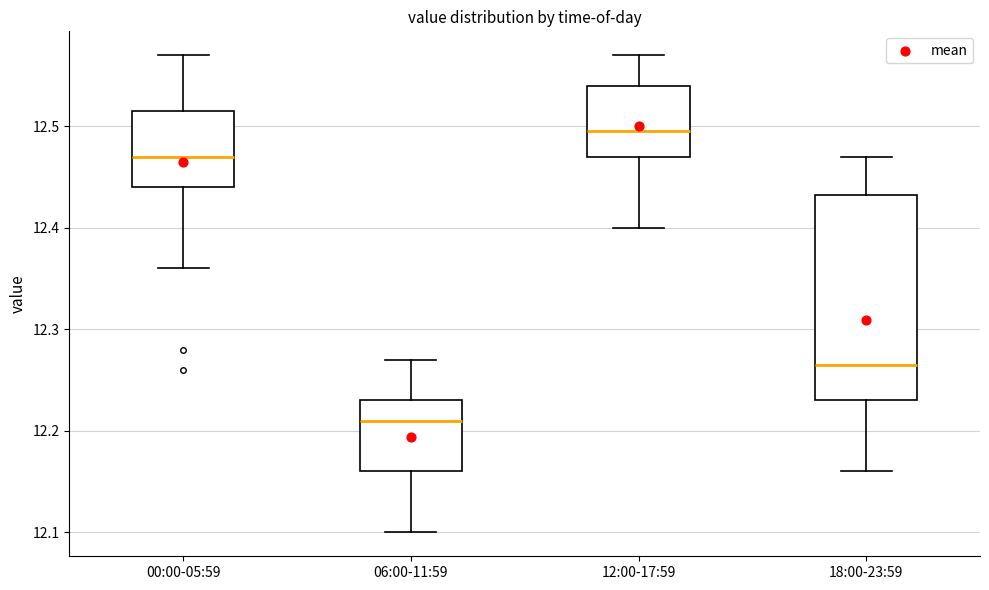

Reading left to right, read every box against the y-axis: the position of its median line, the range the box covers, and the ends of its whiskers. The values are not printed on the chart, so give them approximately, as read against the axis.

00:00-05:59: median 12.47, box 12.44 to 12.52, whiskers 12.36 to 12.57
06:00-11:59: median 12.21, box 12.16 to 12.23, whiskers 12.10 to 12.27
12:00-17:59: median 12.50, box 12.47 to 12.54, whiskers 12.40 to 12.57
18:00-23:59: median 12.27, box 12.23 to 12.43, whiskers 12.16 to 12.47